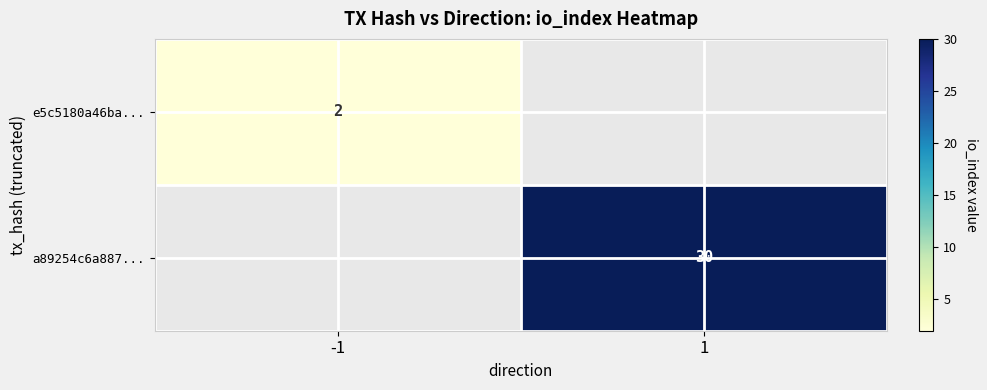

What is the smallest value displayed?

2.0